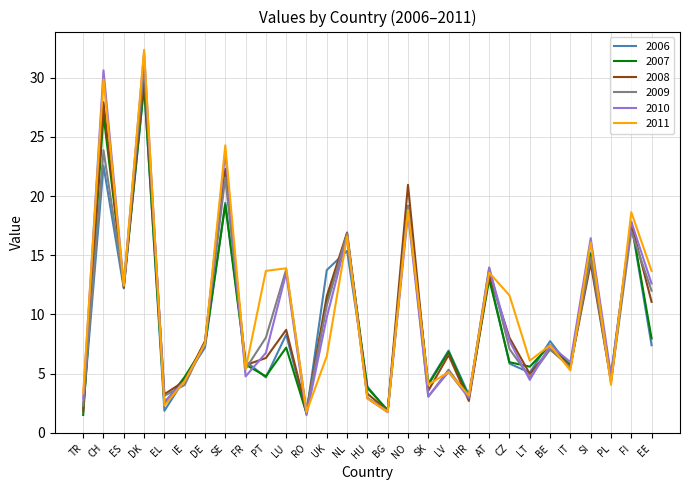

What position from the right is ES?

27